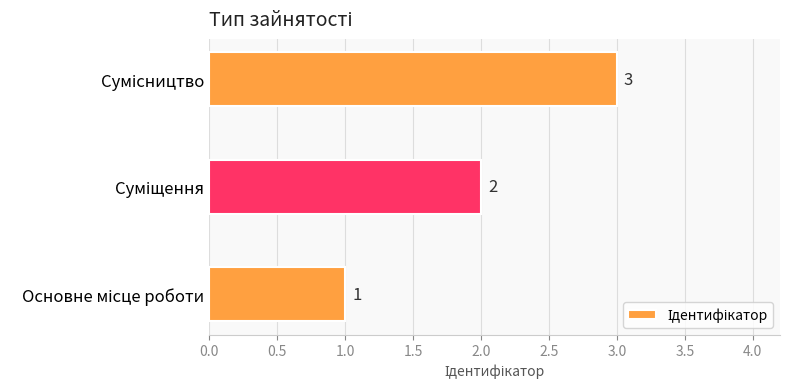

What is the smallest value displayed?

1